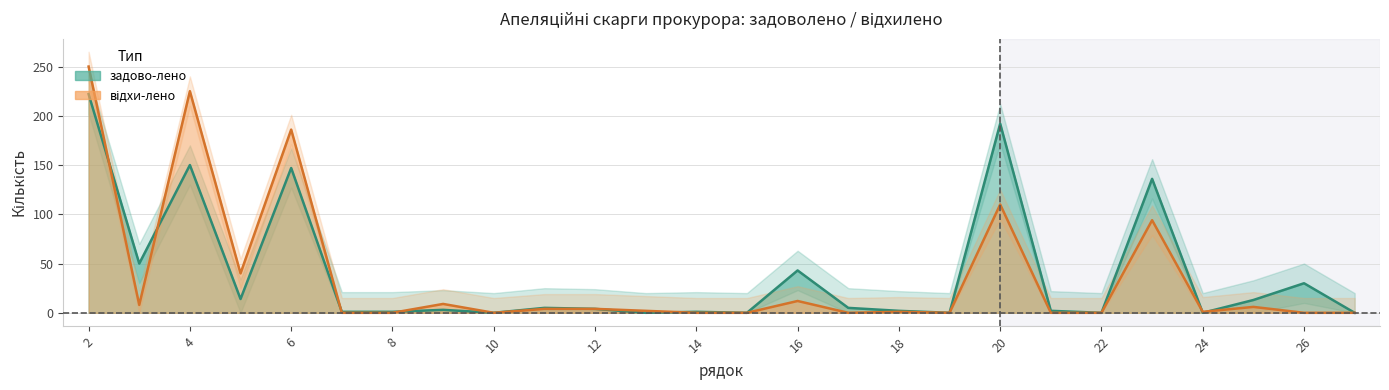

Where does the відхи-лено series first go above 2?

2